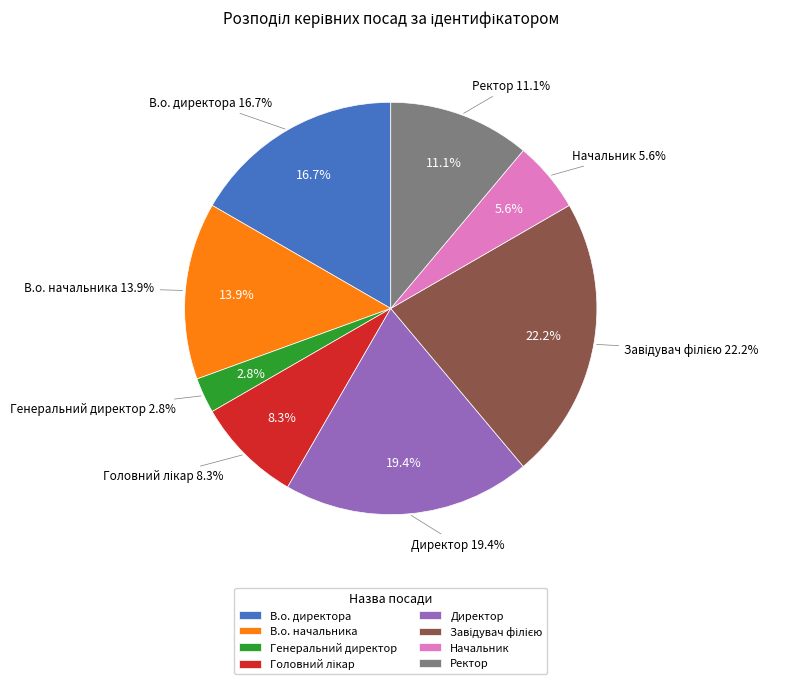

Is it true that Директор is 27% of the pie?

False